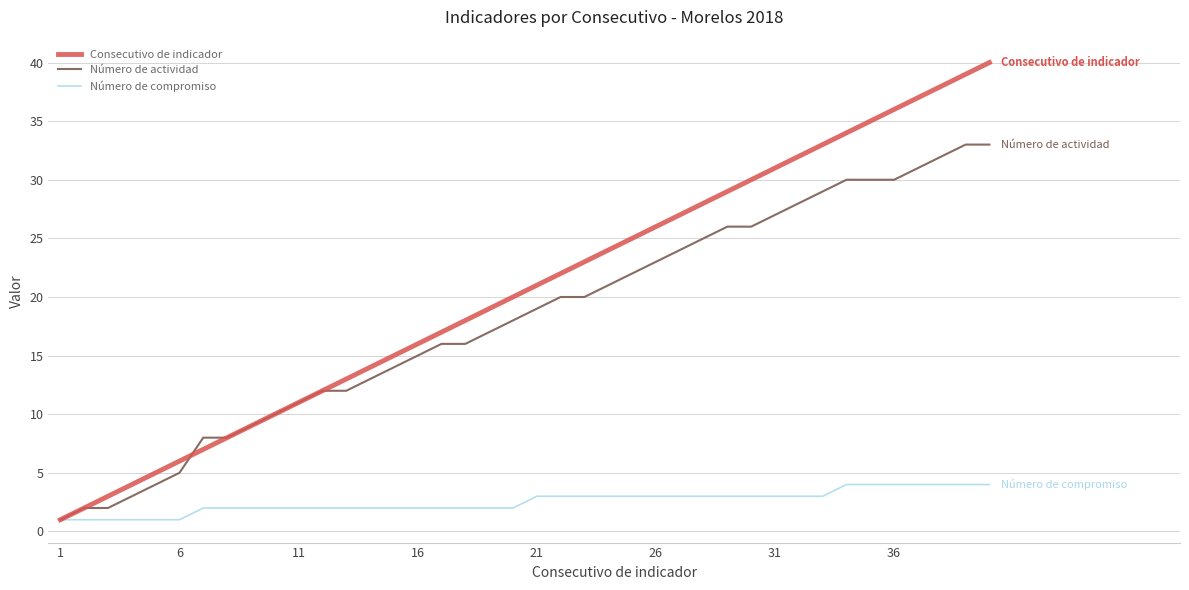

Does the chart display data point markers on the line(s)?

No